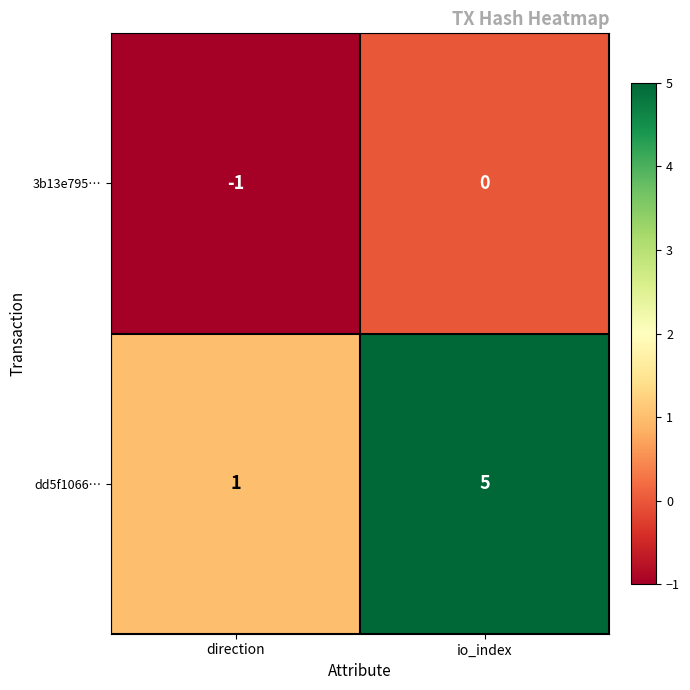

The value of dd5f1066… at direction is 1. True or false?

True